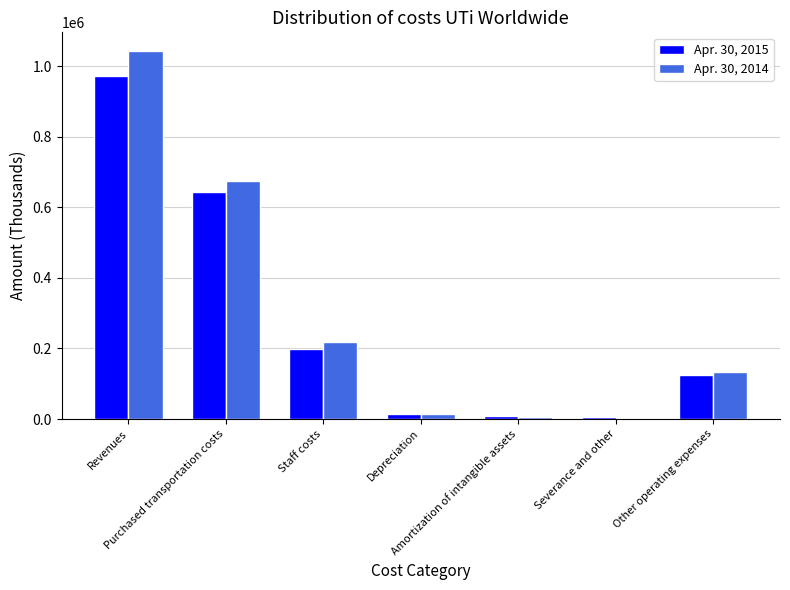

At how many categories does at least one series exceed 299208?

2